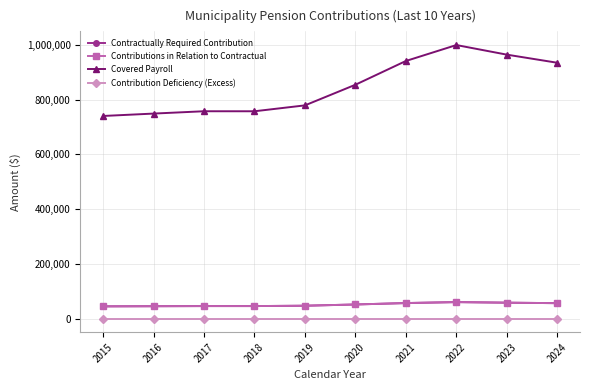

Which series has the largest total across all categories?

Covered Payroll